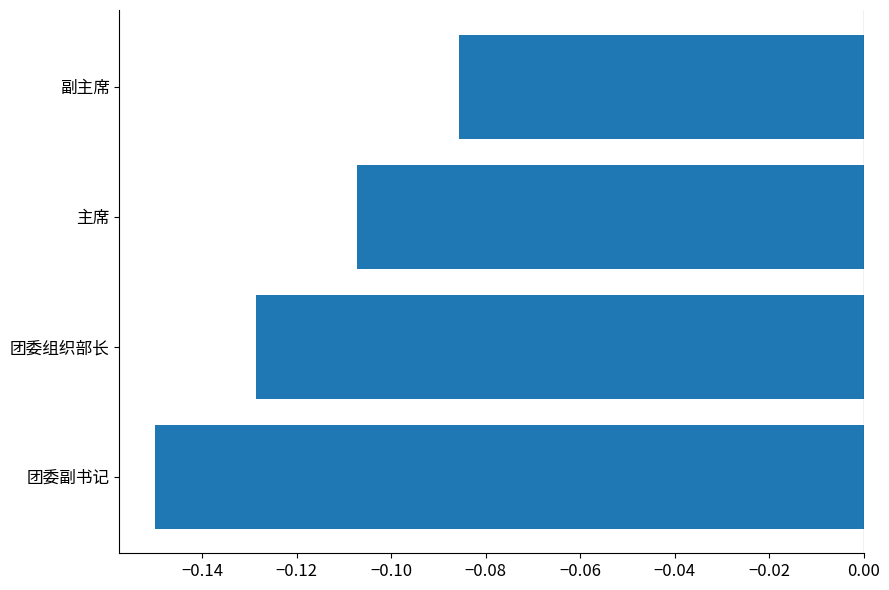

True or false: the data shows -0.2 at 团委组织部长.

False